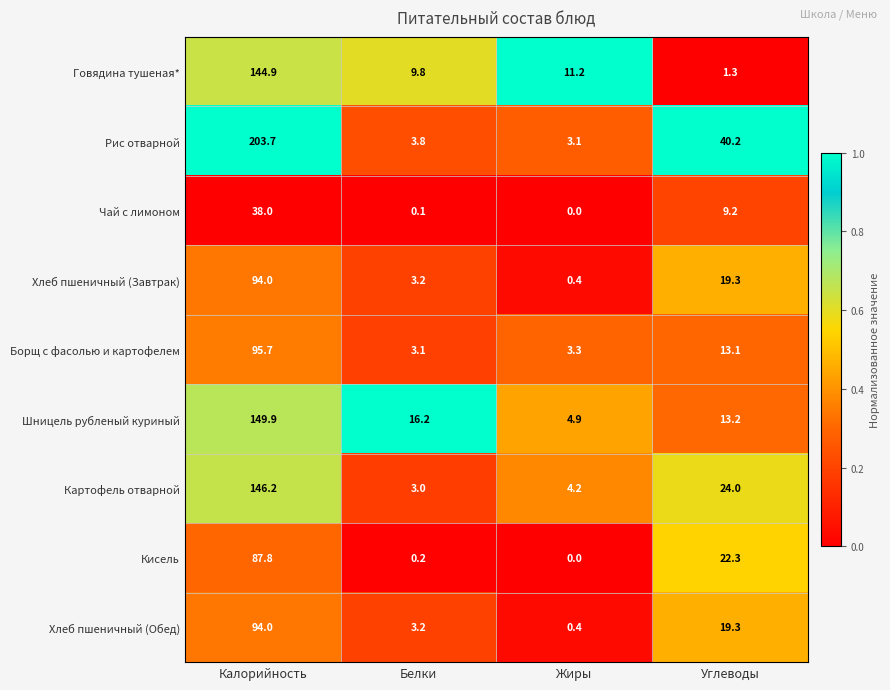

Which category has the lowest value across all series?

Жиры